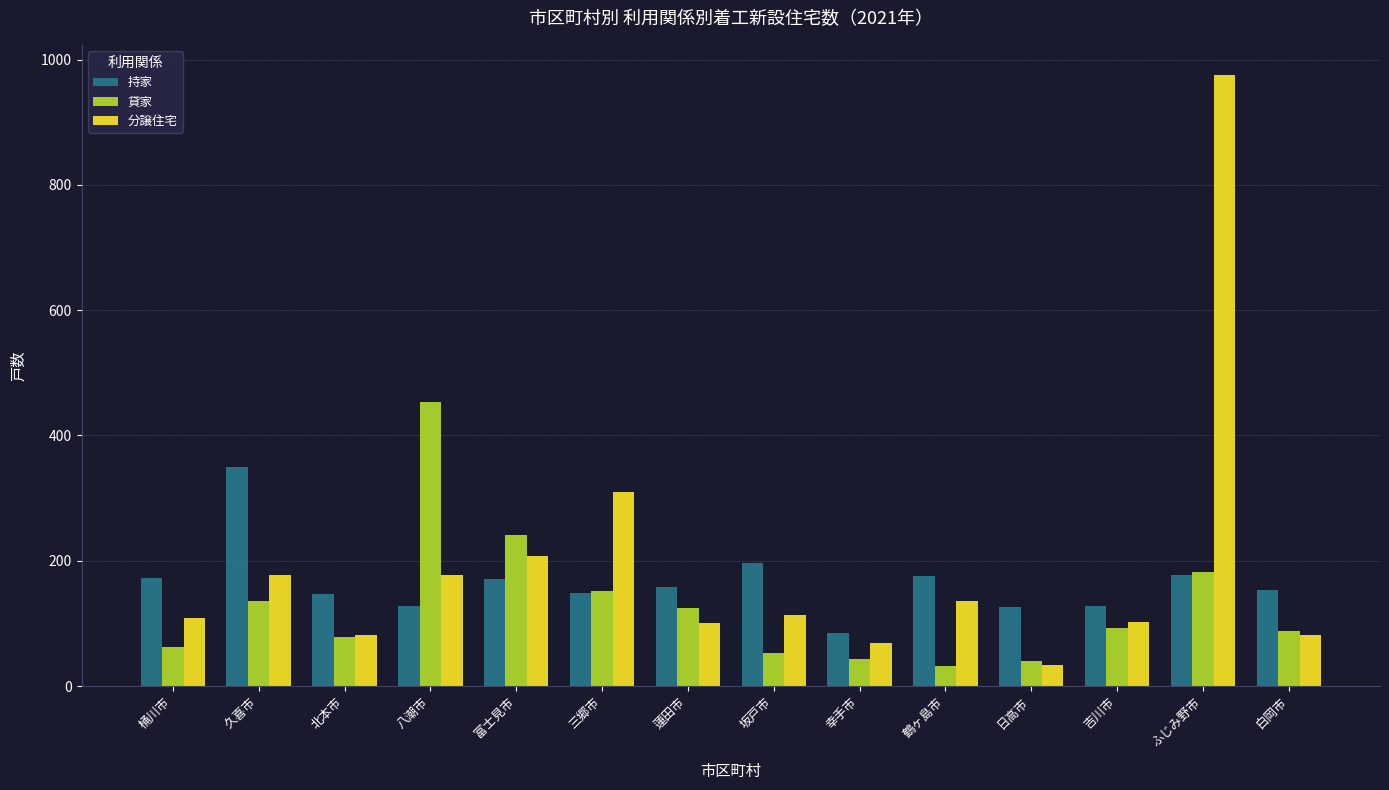

Where does the 持家 series first go above 158?

桶川市